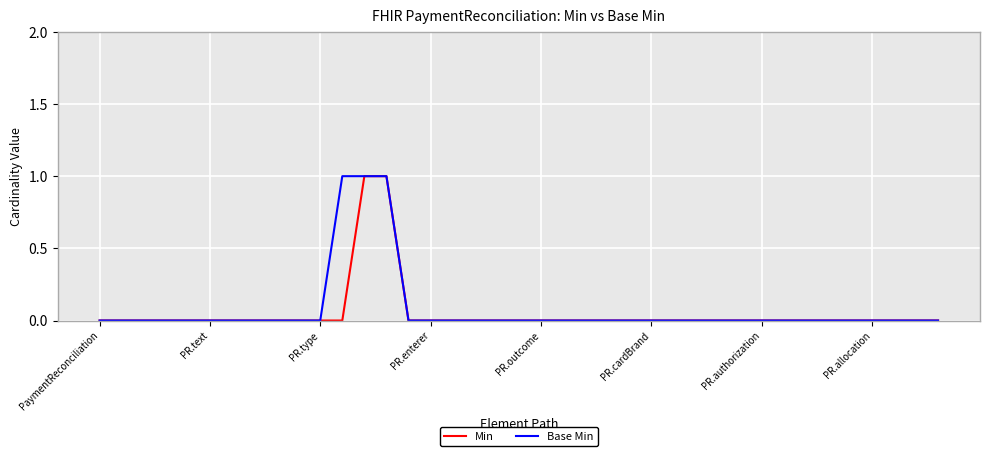

Does the chart display data point markers on the line(s)?

No